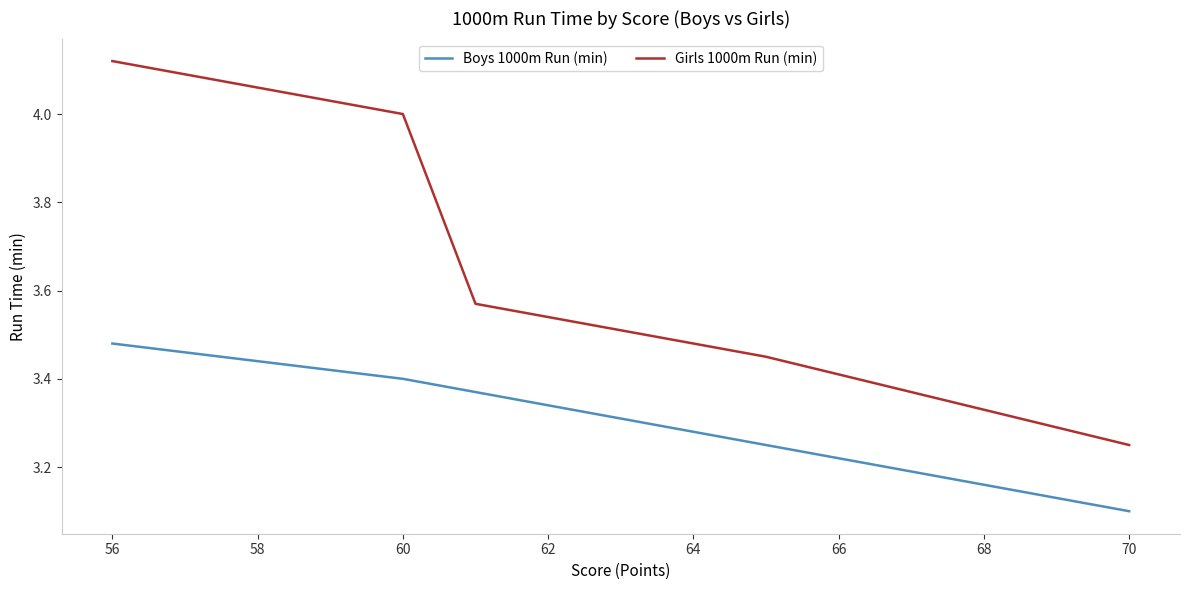

What is the label of the 13th point from the right?

68